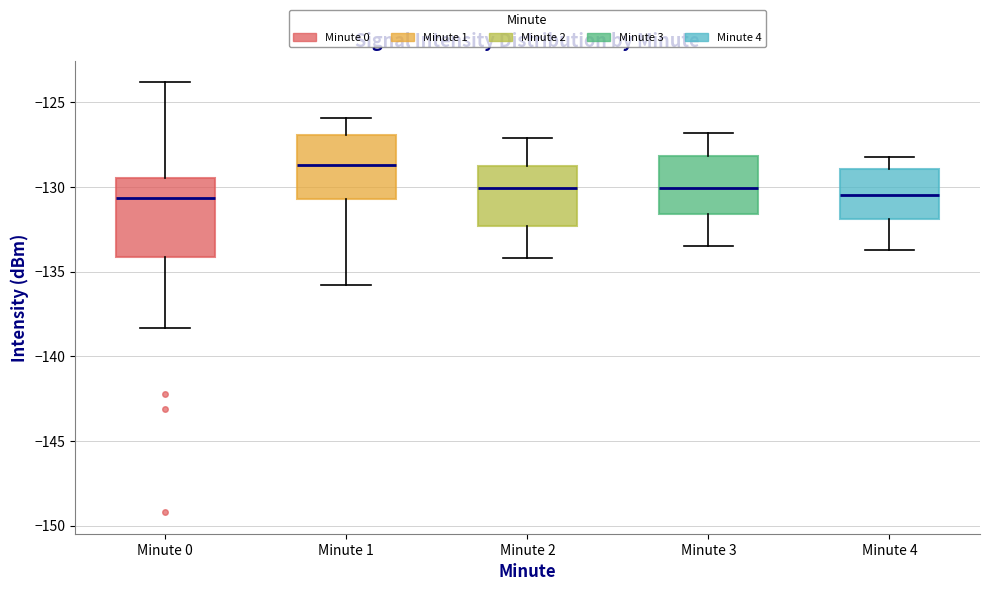

Comparing the boxes themselves (not the whiskers), which one is the tallest?

Minute 0